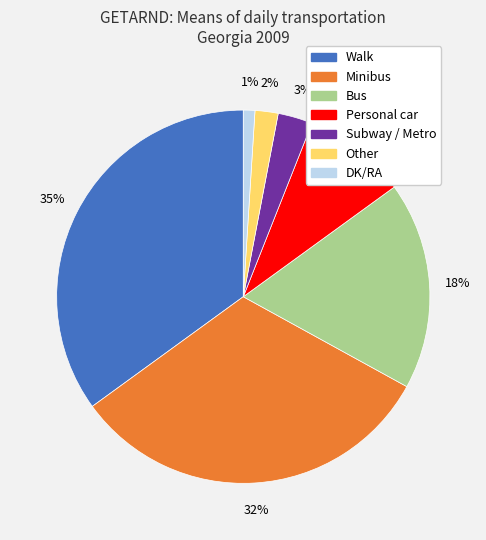

What is the ratio of the value at Minibus to the value at DK/RA?

32.0